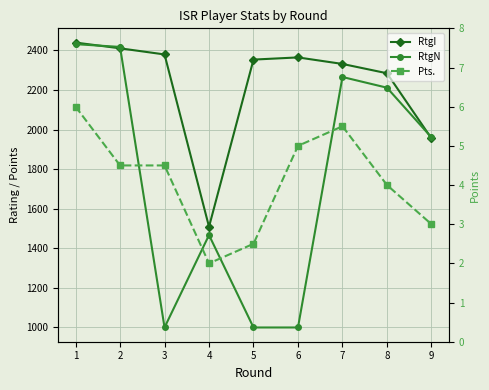

What is the difference between the highest and lowest values at 2?

2413.5